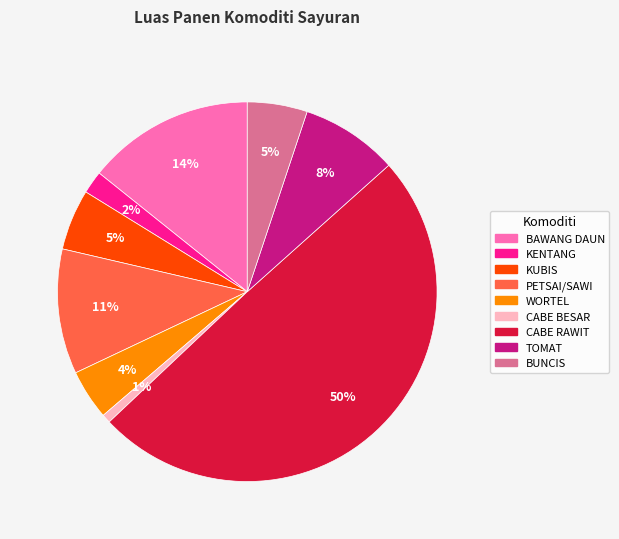

To the nearest percent, what percentage of the pie is KUBIS?

5%